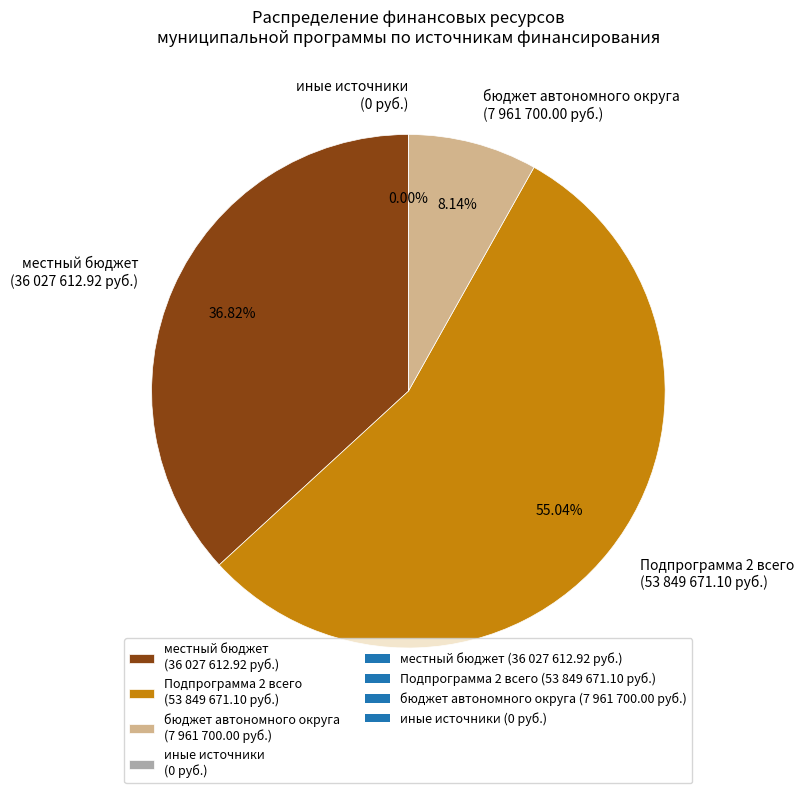

Combined, do иные источники финансирования and федеральный бюджет account for over 50%?

No